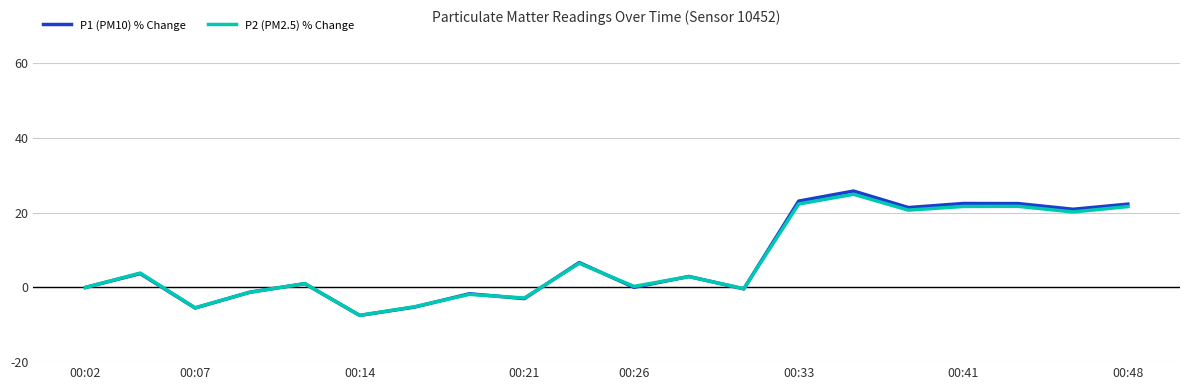

What is the minimum value for P1 (PM10) % Change?

-7.5